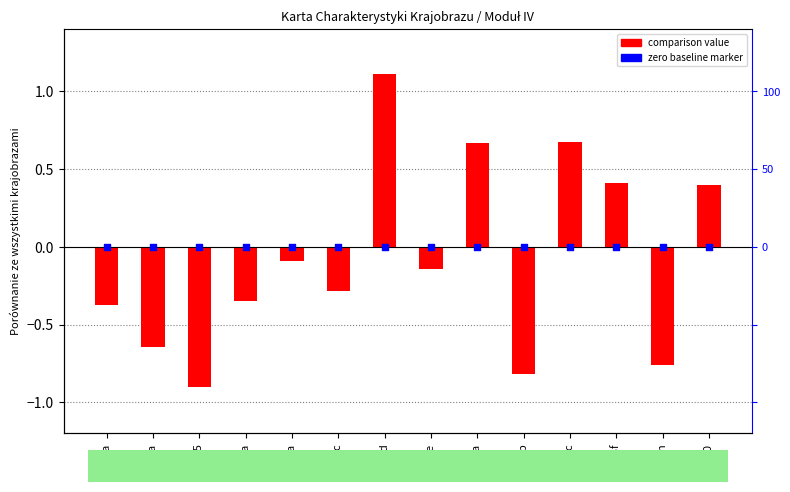

What is the change in value from A7c to A10?

+0.7